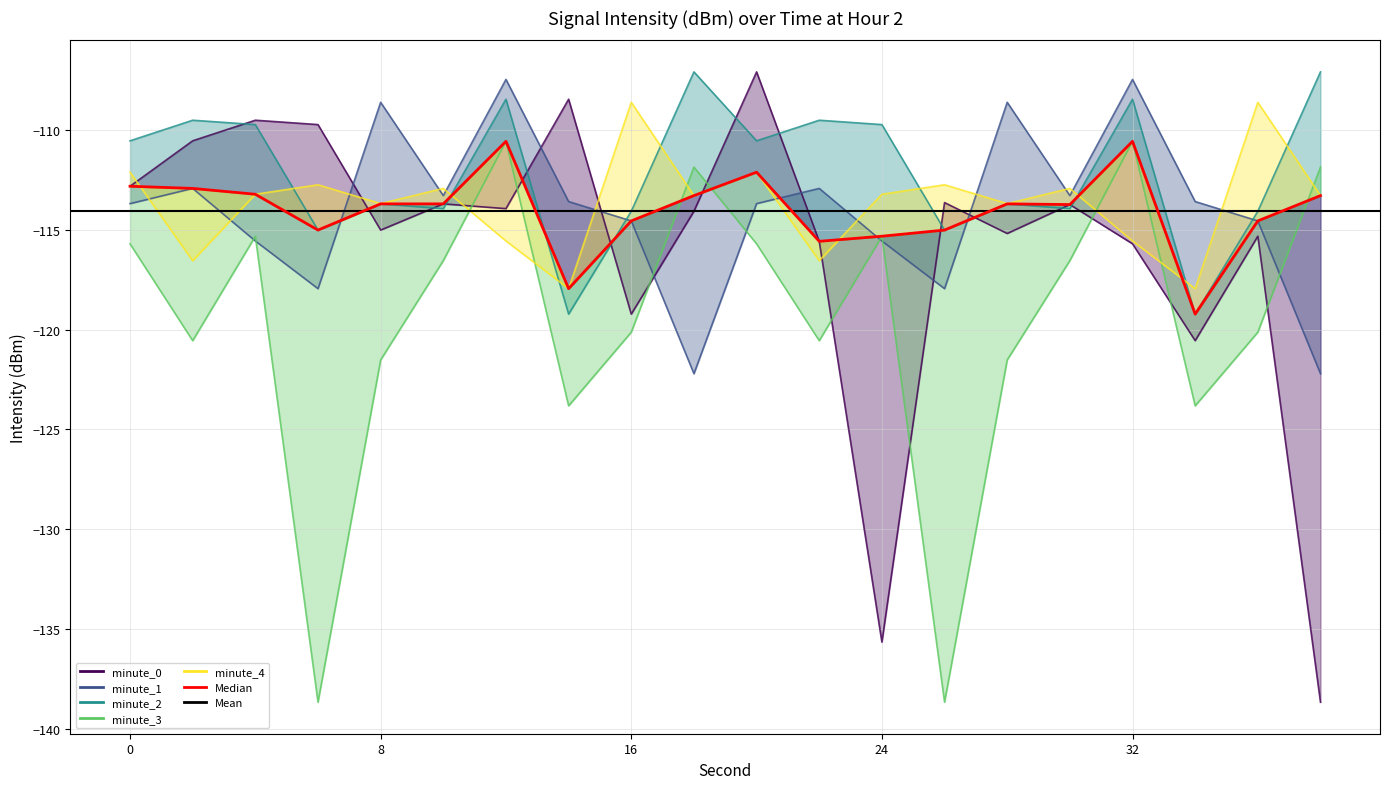

Read the minute_2 value at 14.

-119.2